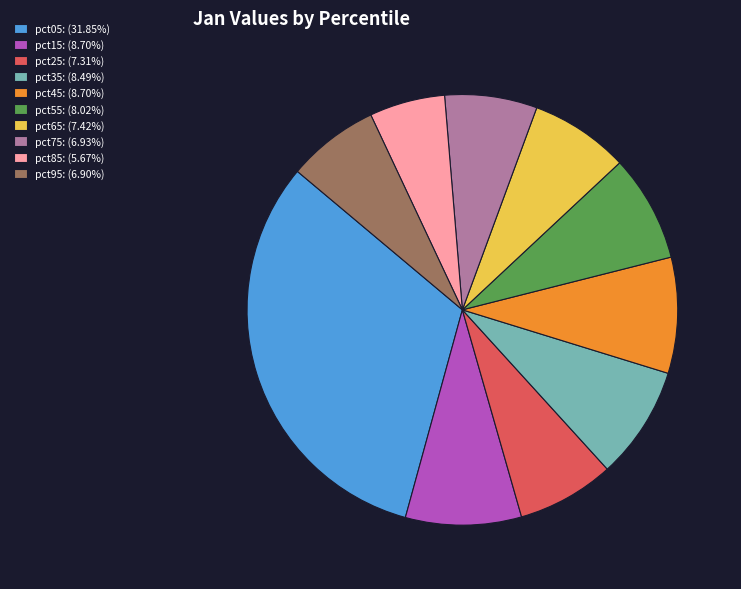

Combined, do pct35: (8.49%) and pct15: (8.70%) account for over 50%?

No